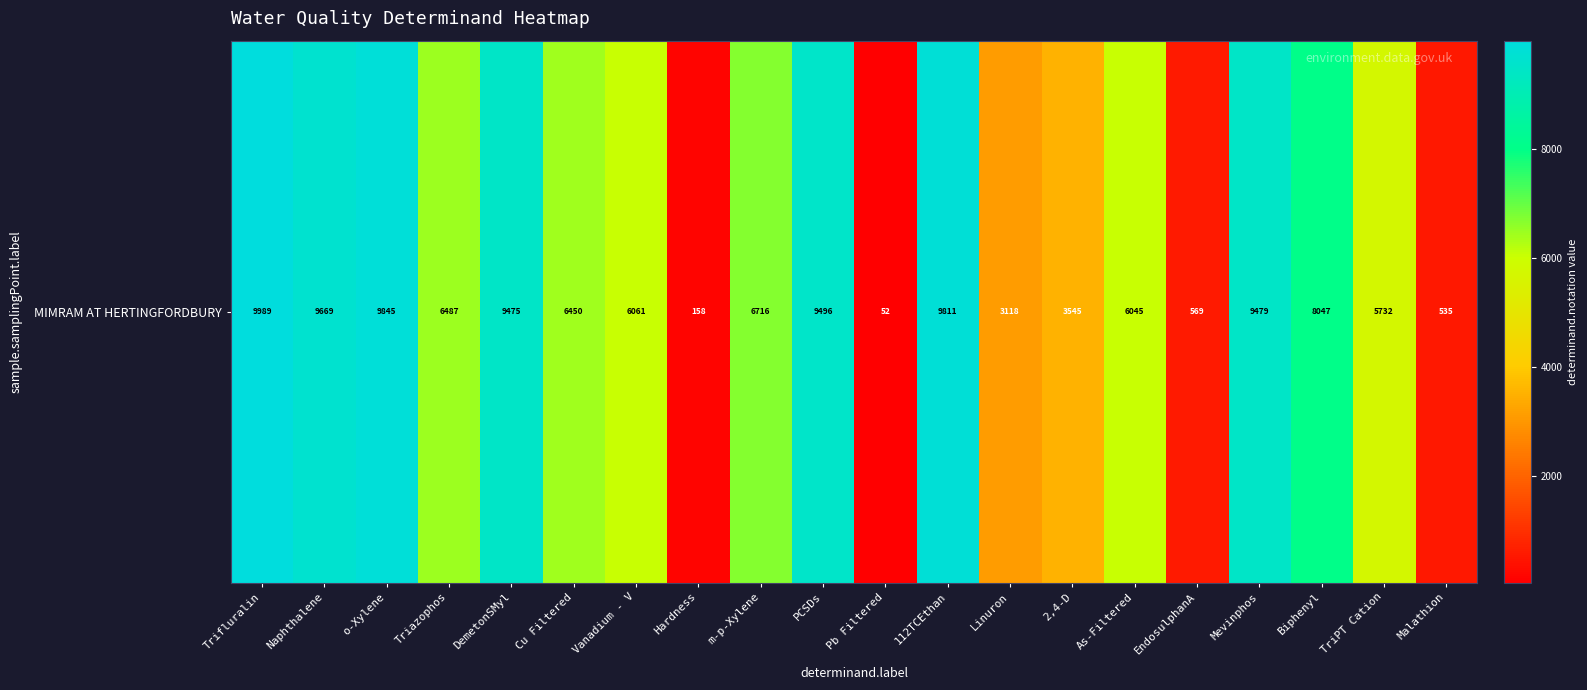

True or false: the data shows 15297 at DemetonSMyl.

False